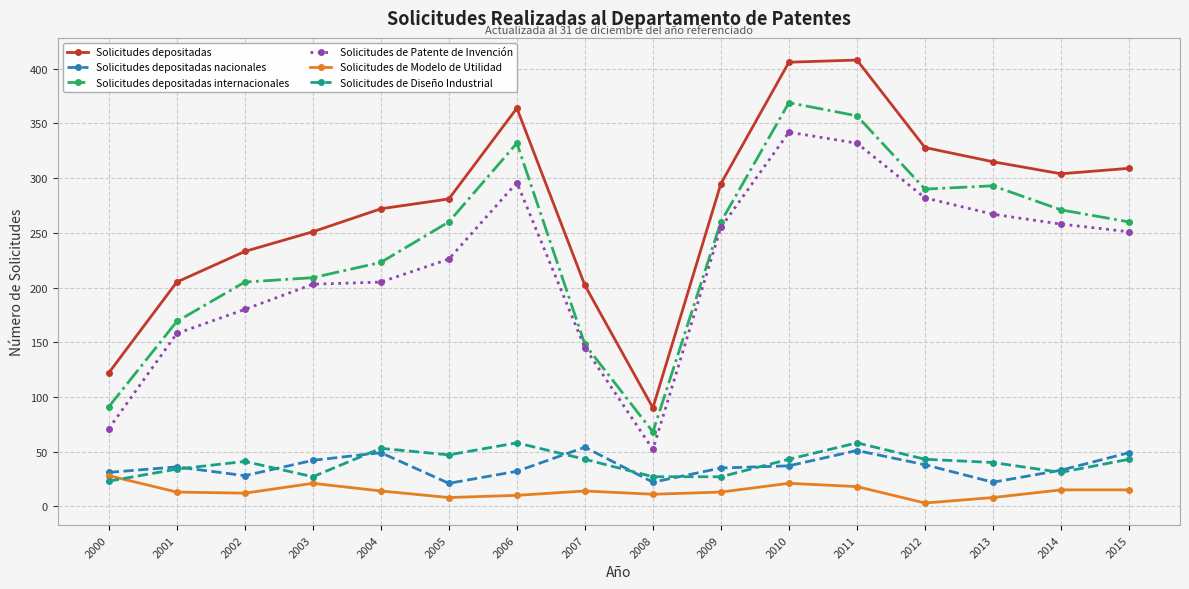

What is the value of the Solicitudes depositadas nacionales point at the 14th from the left?

22